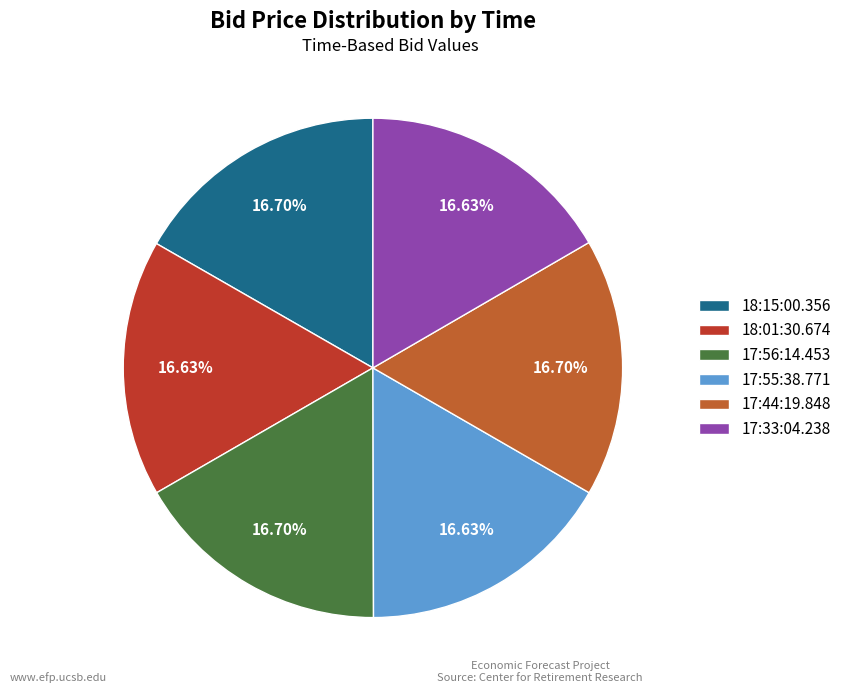

What is the ratio of the value at 17:56:14.453 to the value at 18:01:30.674?

1.0